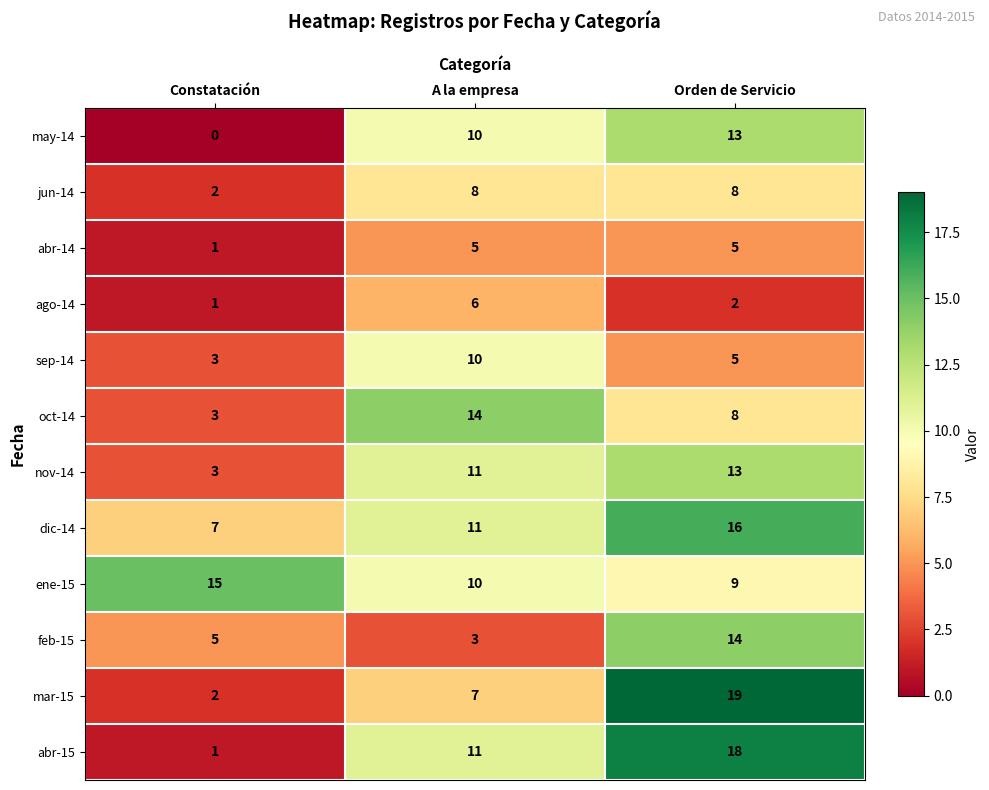

True or false: may-14 has a value of 0 at Constatación.

True